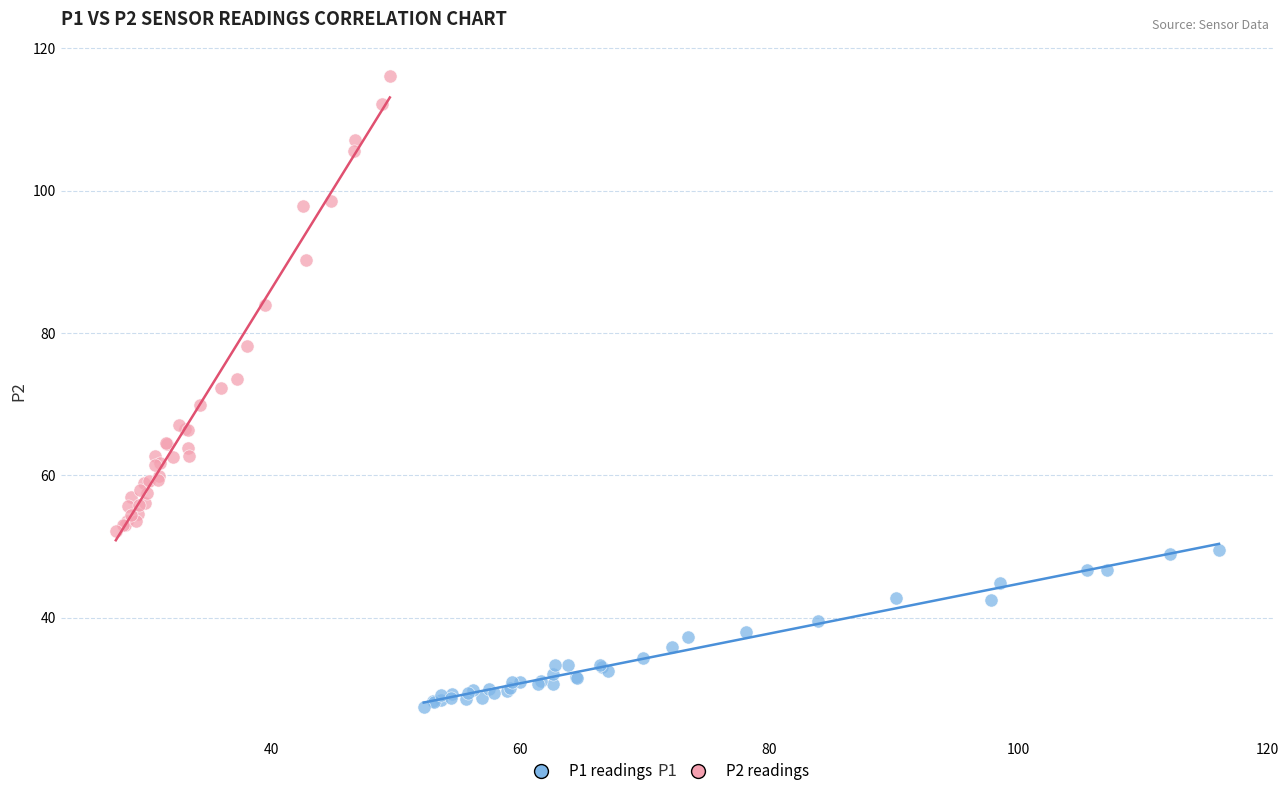

What are all the series names shown in the legend?

P1 readings, P2 readings